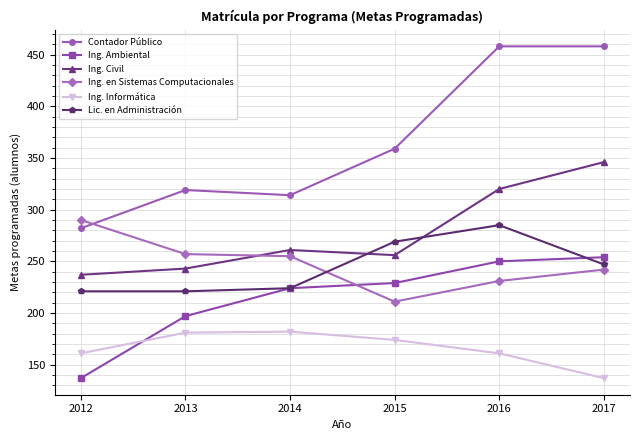

Which series has the largest range (max minus min)?

Contador Público